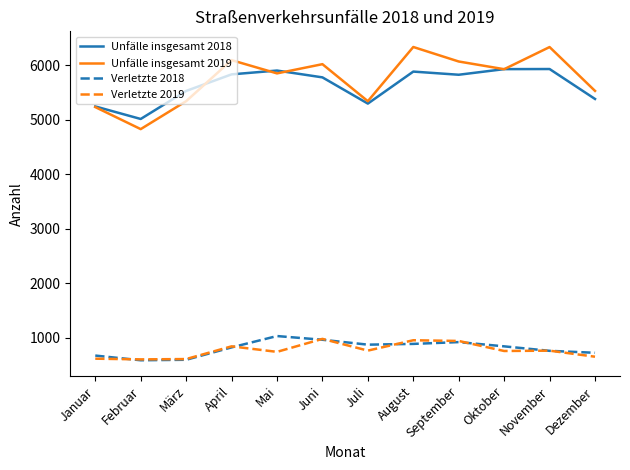

True or false: Verletzte 2019 and Verletzte 2018 intersect in this chart.

True